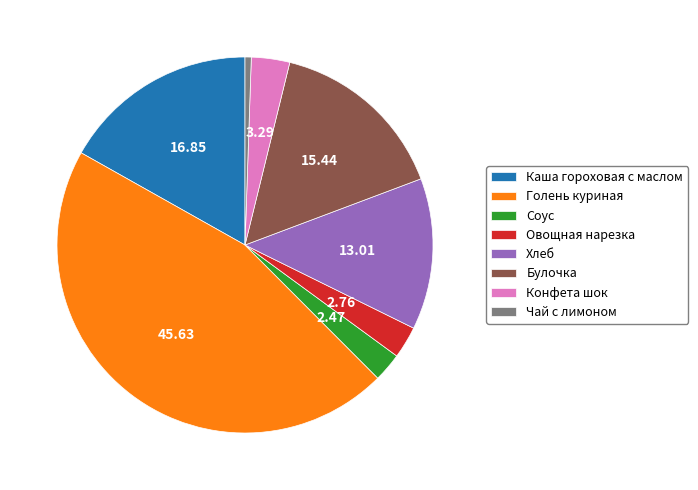

True or false: Чай с лимоном accounts for 8% of the total.

False